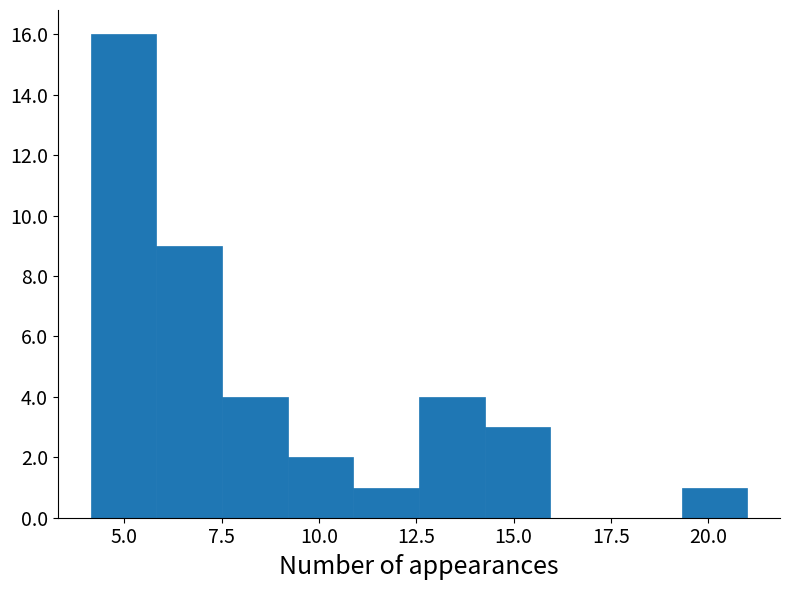

Around what value on the x-axis is the tallest bar? Give the approximate position of its centre, as read against the axis.

5.0